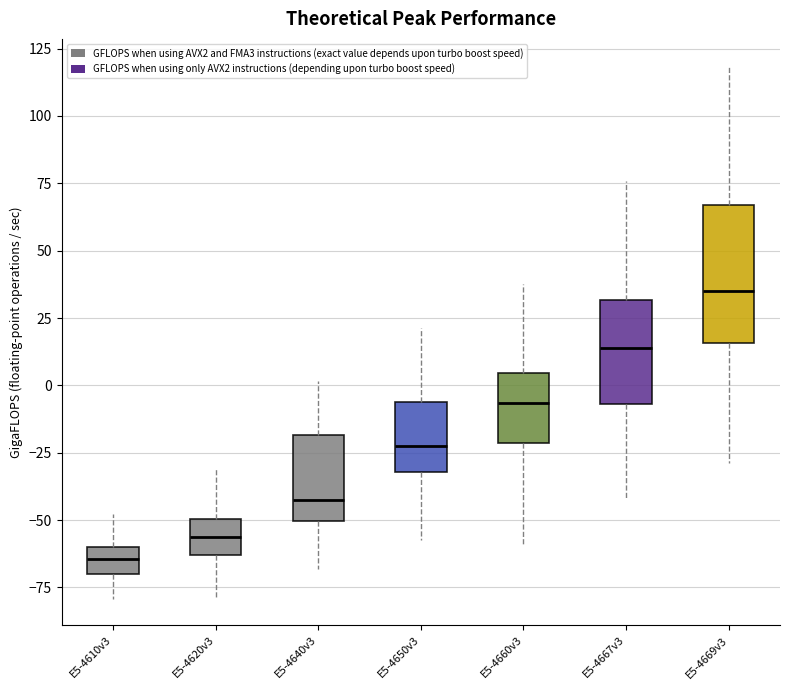

Reading left to right, transcribe this box plot: for each box, give where its median line is, the range the box spans, and where its two whiskers end, as read against the y-axis. The values are not printed on the chart, so give them approximately, as read against the axis.

E5-4610v3: median -65, box -70 to -60, whiskers -80 to -50
E5-4620v3: median -55, box -65 to -50, whiskers -80 to -30
E5-4640v3: median -45, box -50 to -20, whiskers -70 to 0
E5-4650v3: median -20, box -30 to -5, whiskers -55 to 20
E5-4660v3: median -5, box -20 to 5, whiskers -60 to 35
E5-4667v3: median 15, box -5 to 30, whiskers -40 to 75
E5-4669v3: median 35, box 15 to 65, whiskers -30 to 120